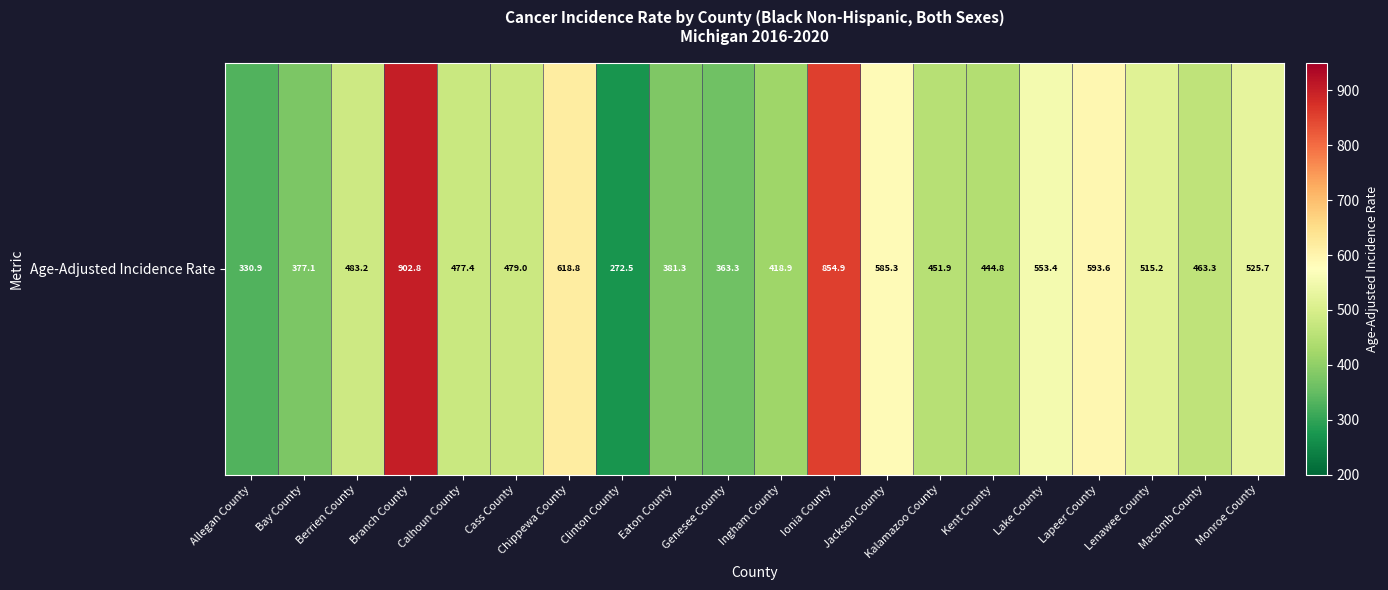

What is the ratio of the value at Jackson County to the value at Ingham County?

1.4